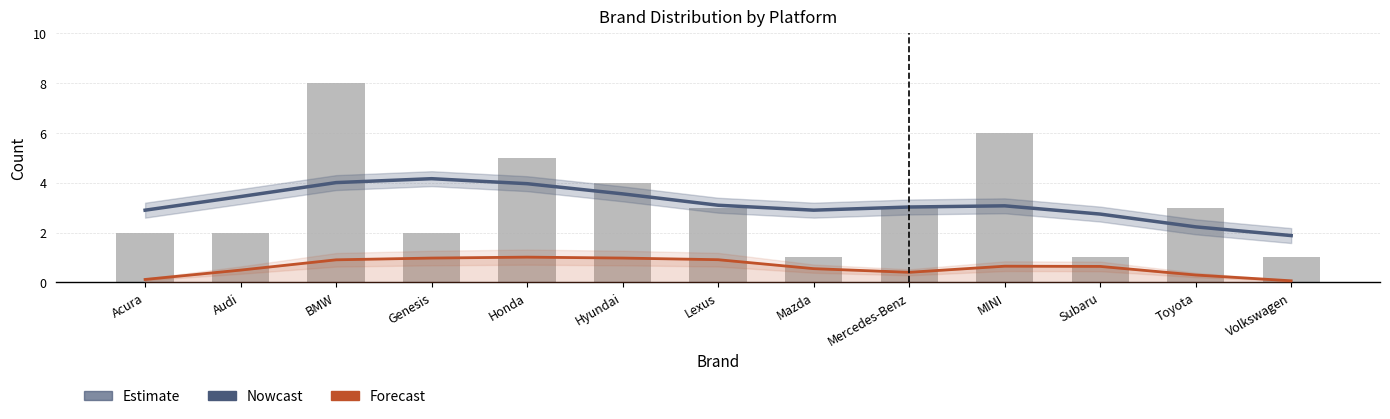

Count the number of data series in this chart.

3